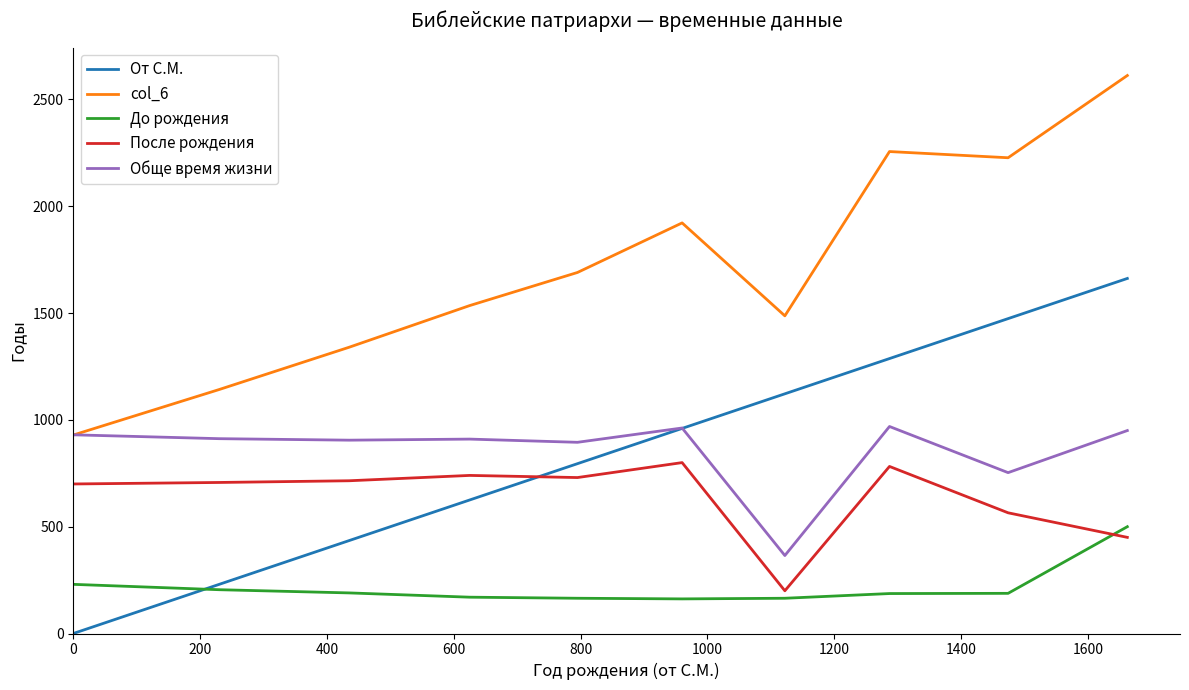

What is the greatest value displayed?

2612